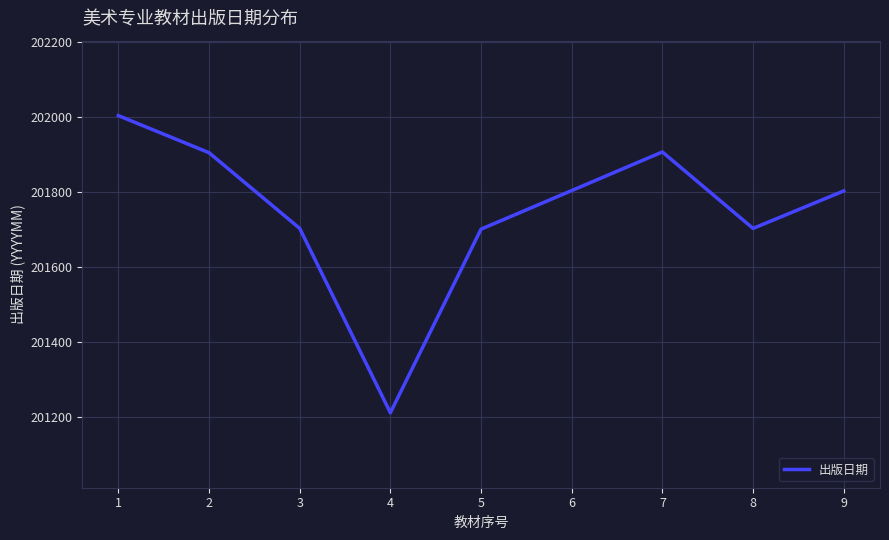

Approximately how many times larger is the value at 1 compared to 5?

1.0